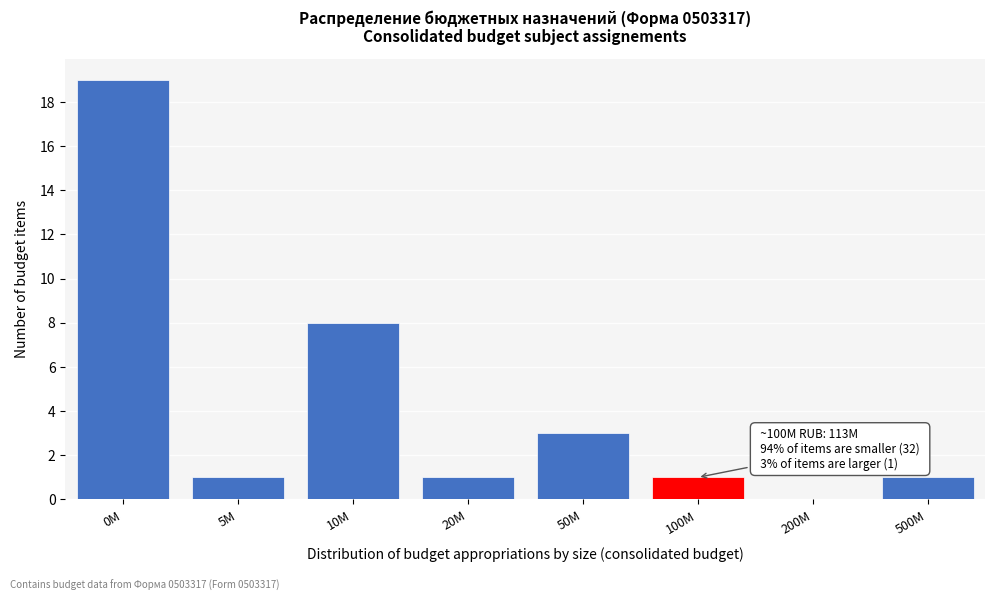

Reading left to right, extract all data points from this chart.

0M=19	5M=1	10M=8	20M=1	50M=3	100M=1	200M=0	500M=1